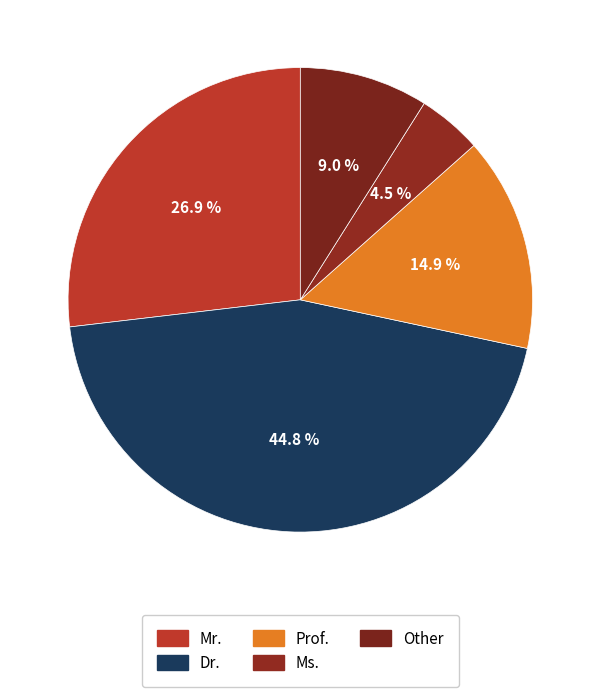

Does any single category account for the majority?

No